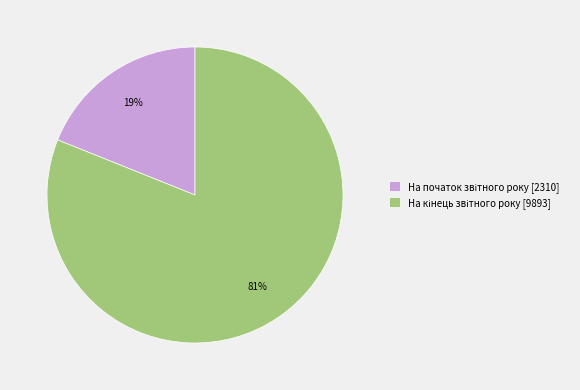

To the nearest percent, what is the average slice percentage?

50%